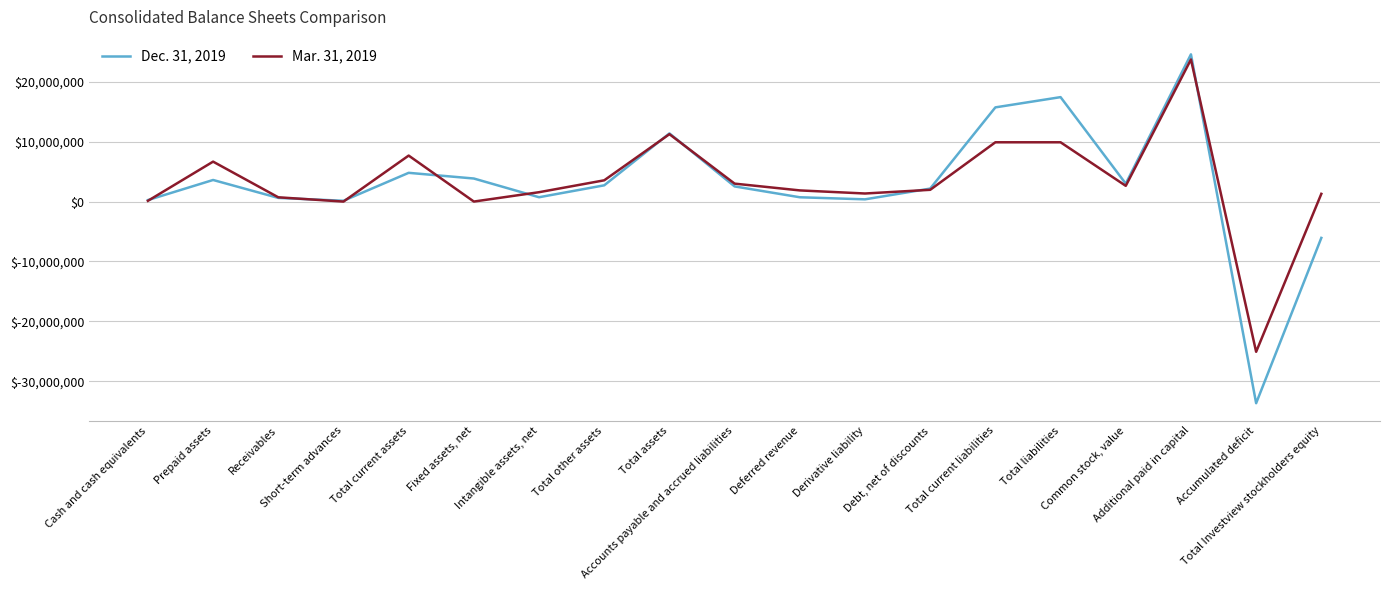

List the series in order of their peak value, lowest first.

Mar. 31, 2019, Dec. 31, 2019